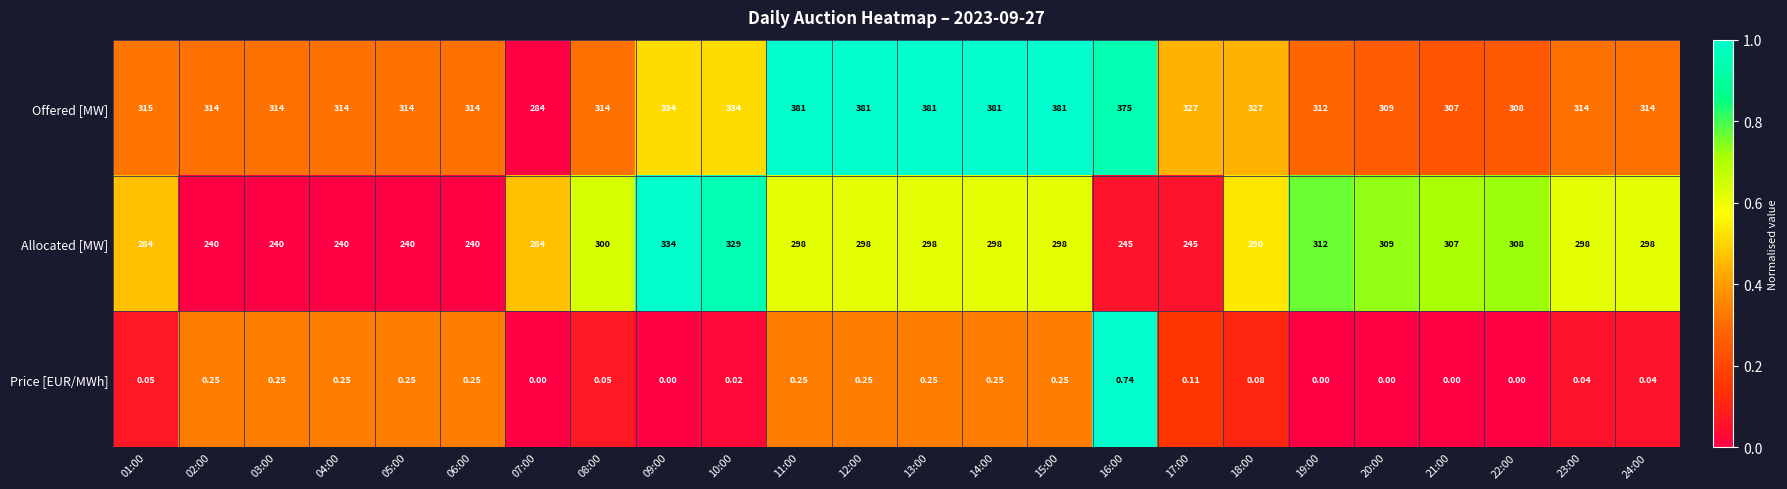

Which series has the largest total across all categories?

Offered [MW]